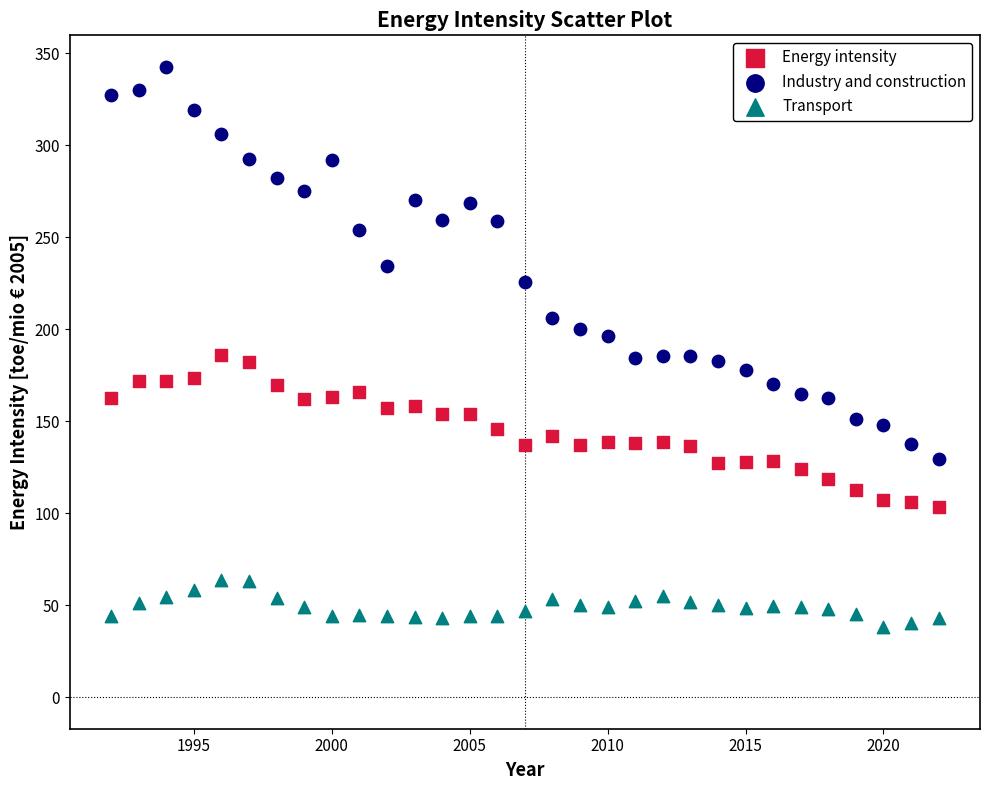

Which series has the largest Y range (max minus min)?

Industry and construction